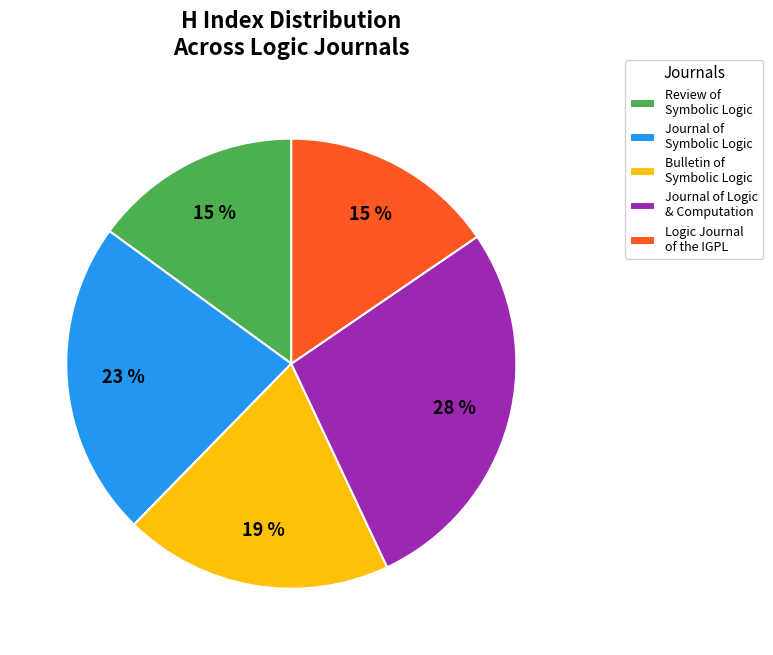

Approximately how many times larger is the value at Journal of Logic & Computation compared to Journal of Symbolic Logic?

1.2